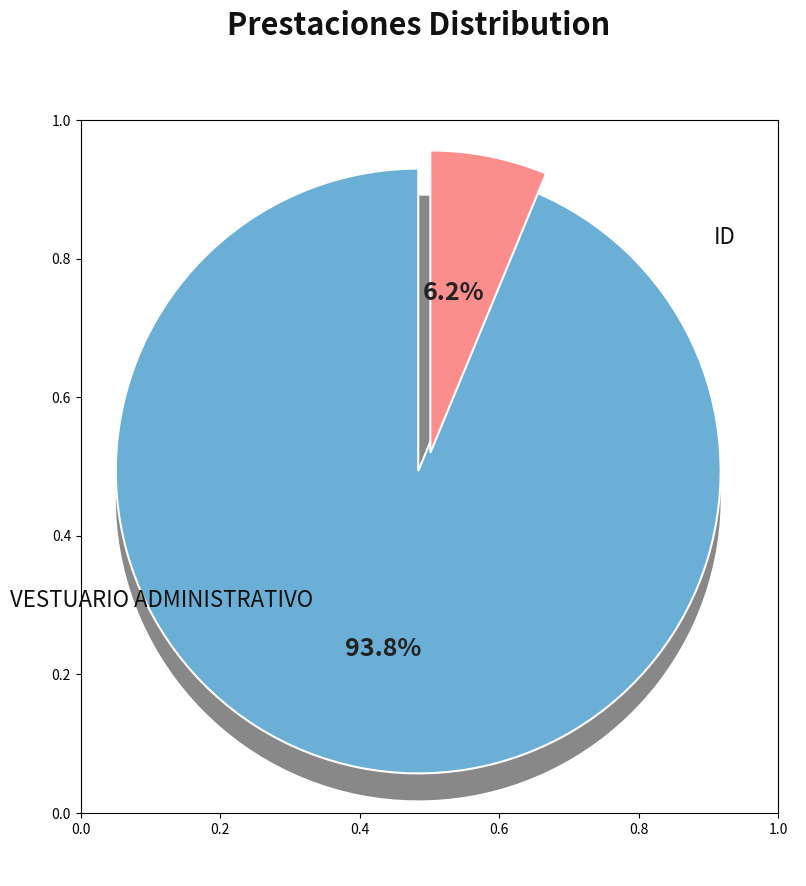

How many slices are in this pie chart?

2